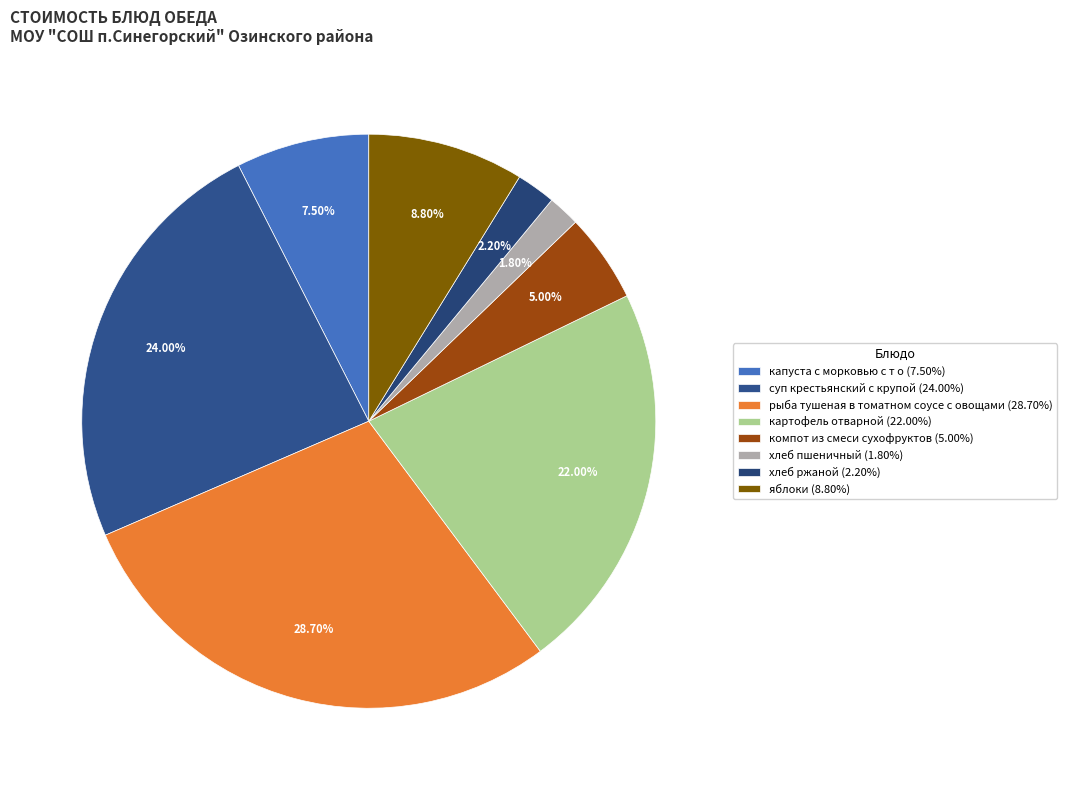

Is яблоки the majority of the pie?

No